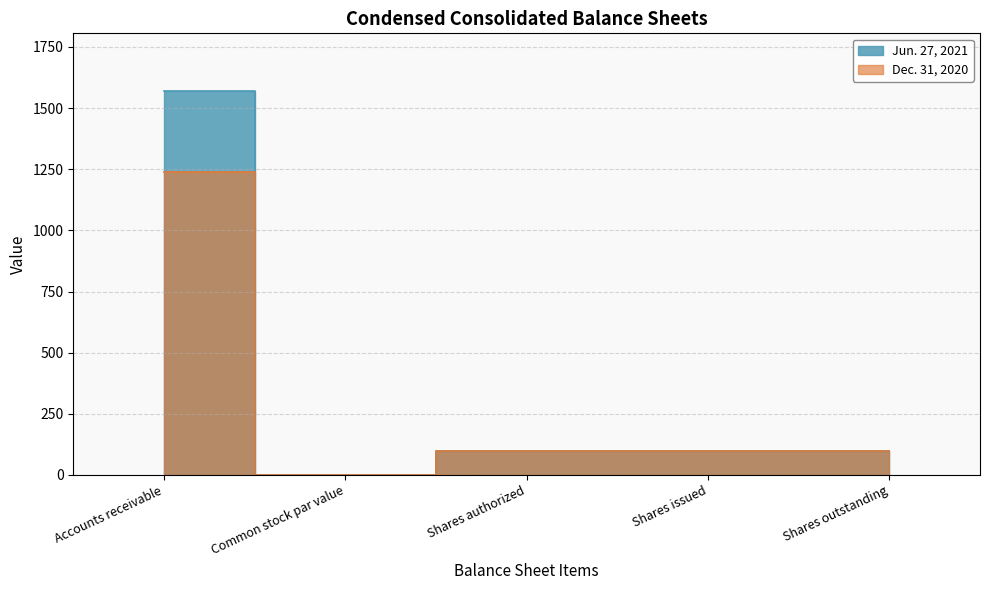

What is the total value across all series at Shares authorized?

200